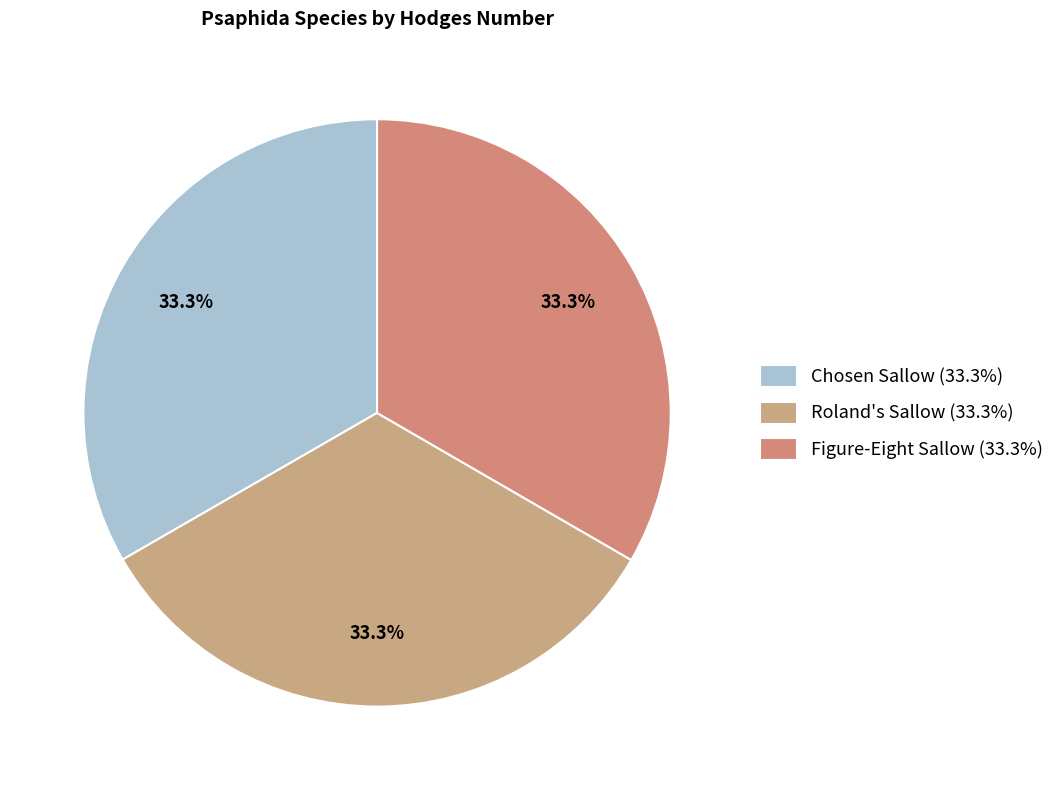

How many segments does this pie chart have?

3